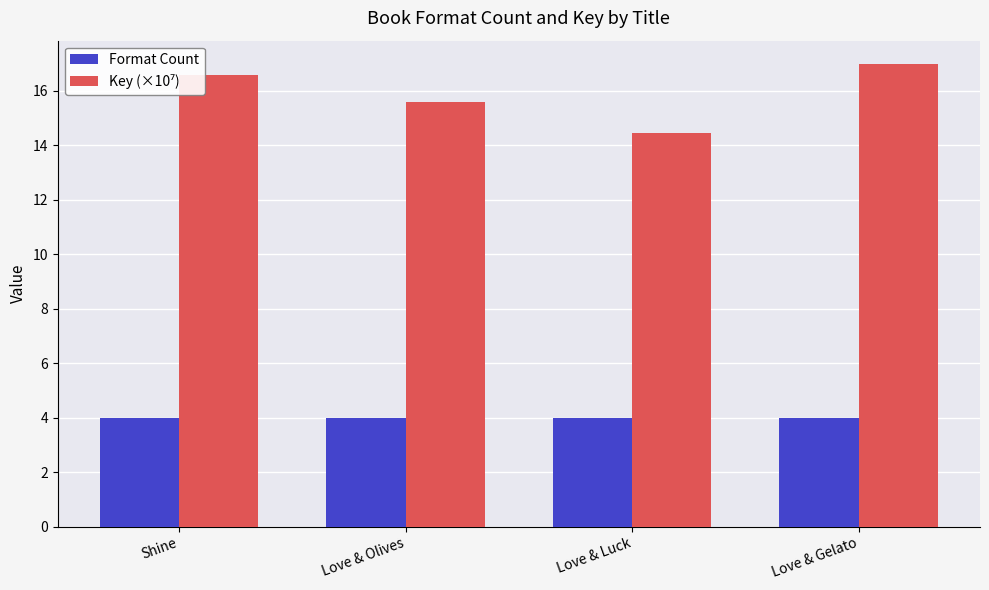

What is the sum of all Format Count values?

16.0